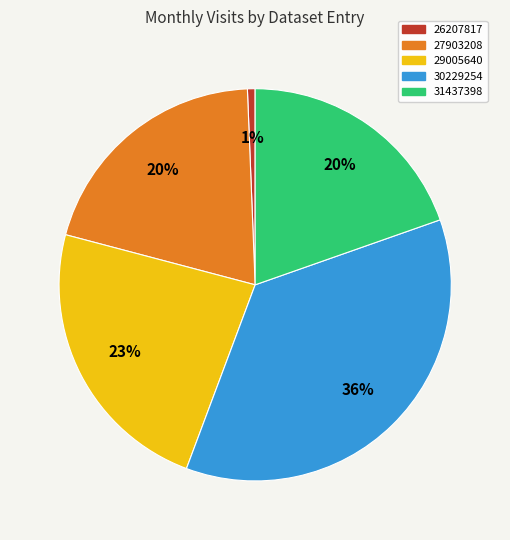

To the nearest percent, what portion does 27903208 represent?

20%